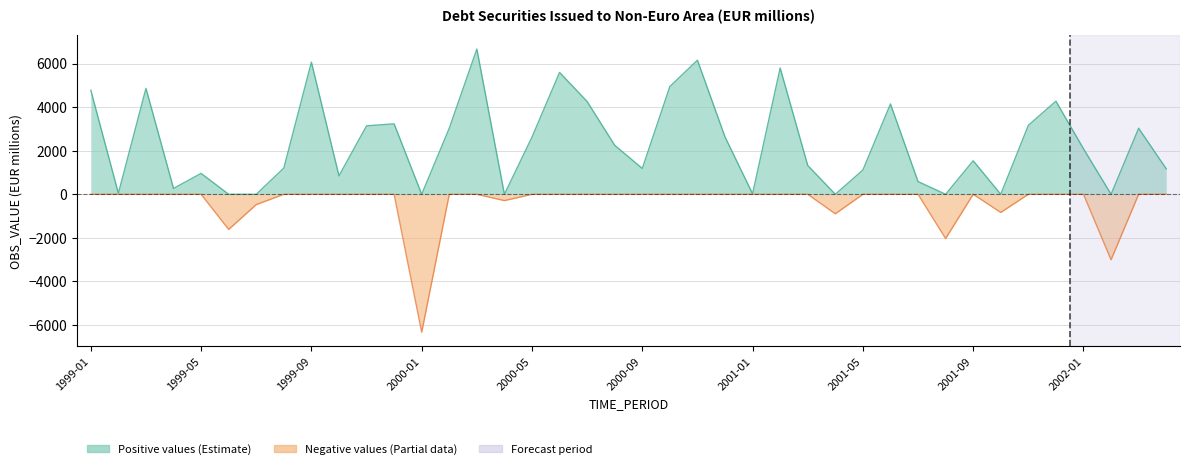

At 1999-02, list the series in order from largest to smallest.

OBS_VALUE_pos, OBS_VALUE_neg